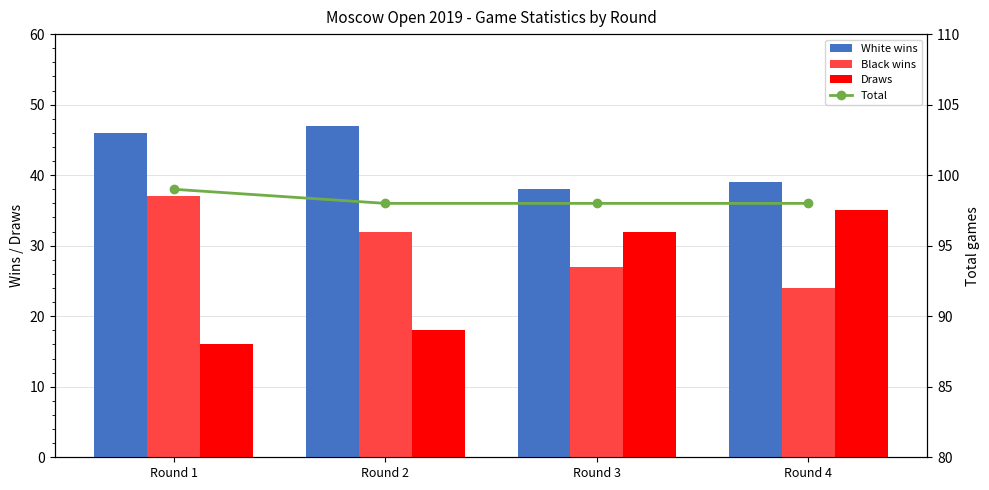

Rank the series at Round 2 from lowest to highest value.

Draws, Black wins, White wins, Total